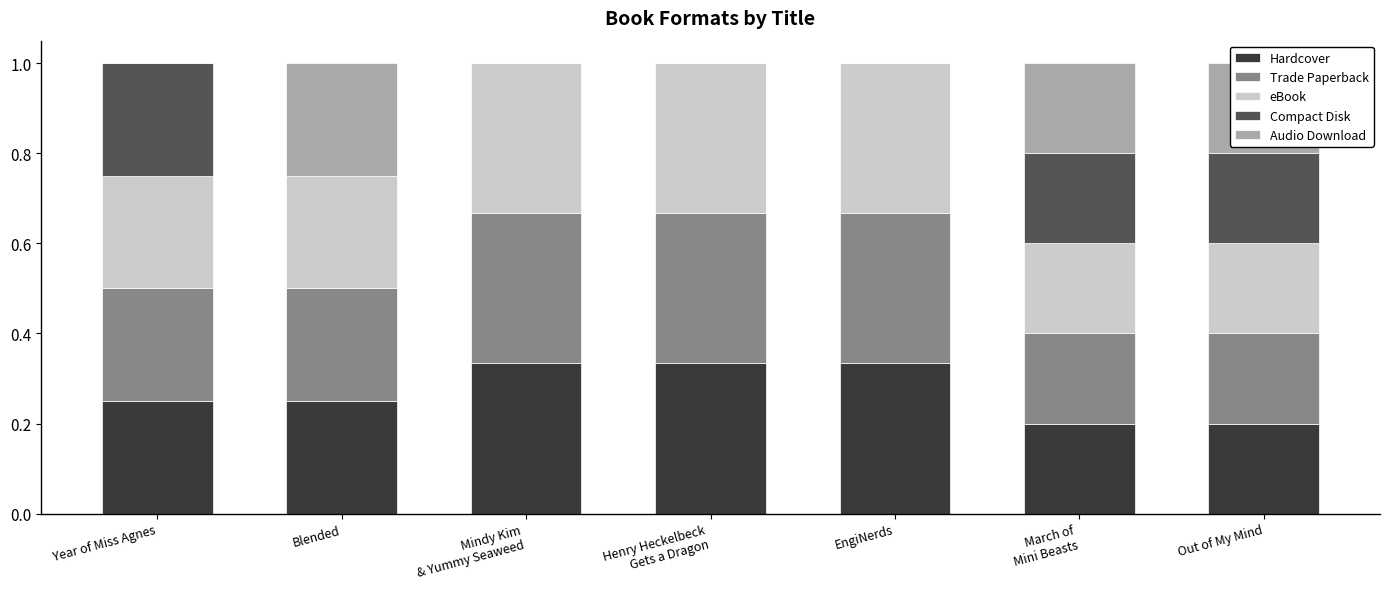

The value of Hardcover at Out of My Mind is 0.1. True or false?

False